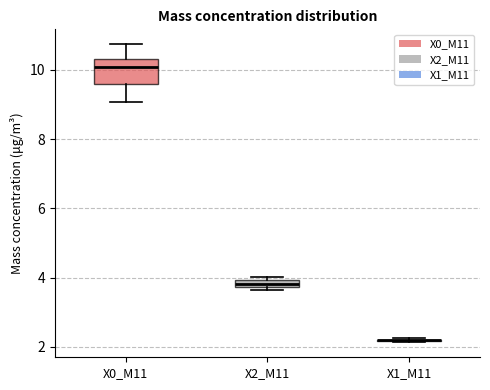

Which box is the tallest, from its lower edge to its upper edge?

X0_M11